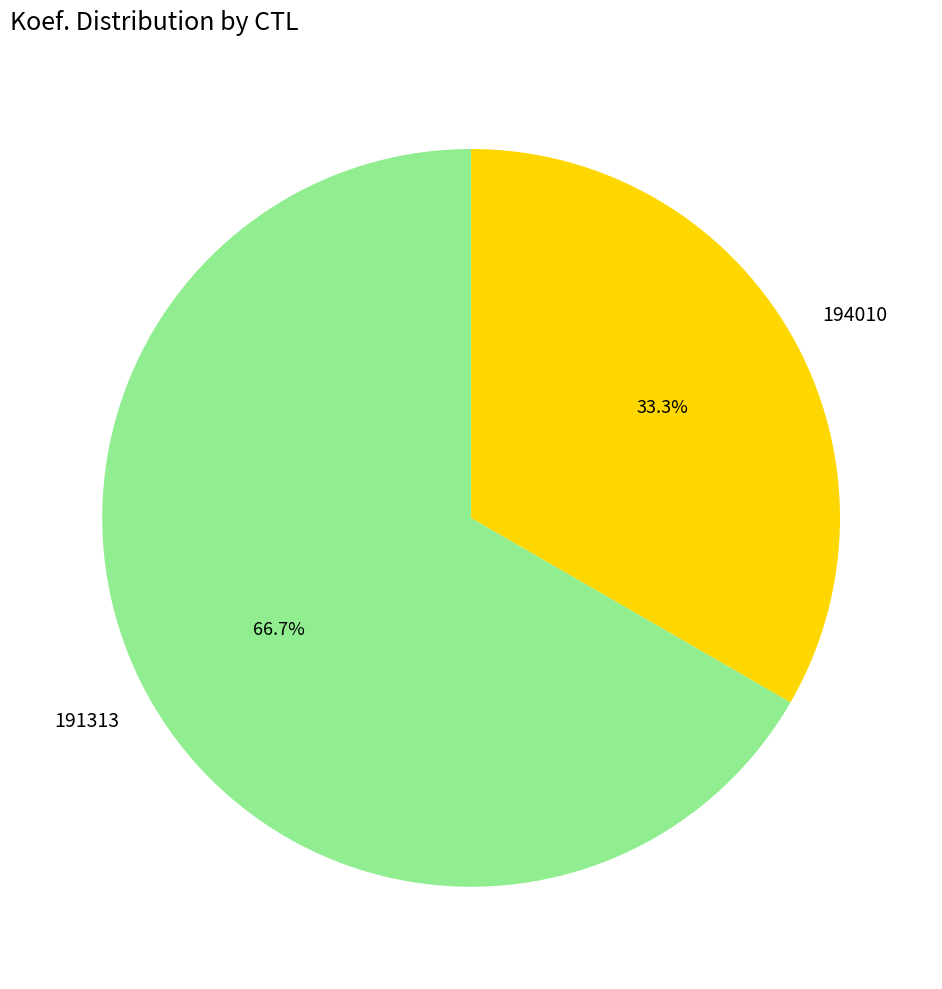

Is 194010 the majority of the pie?

No